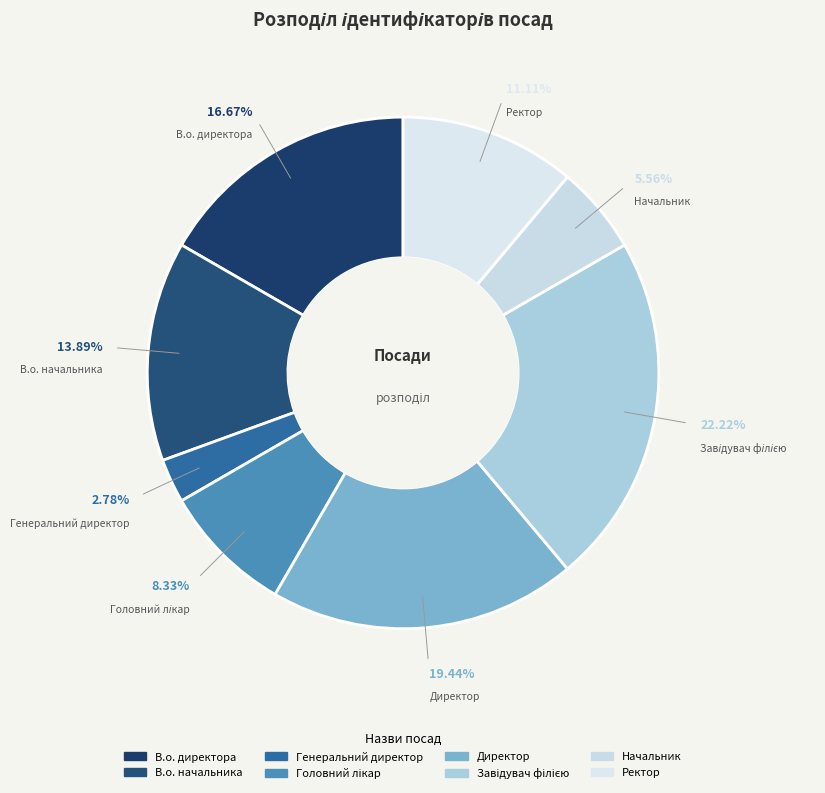

Which slice is the smallest?

Генеральний директор